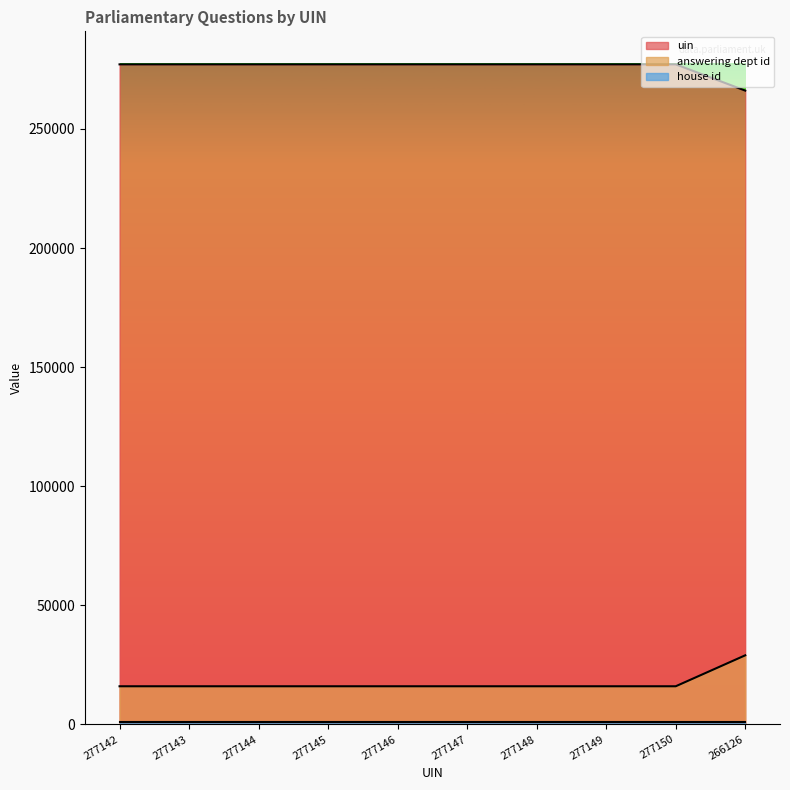

The value of uin at 277144 is 138130. True or false?

False